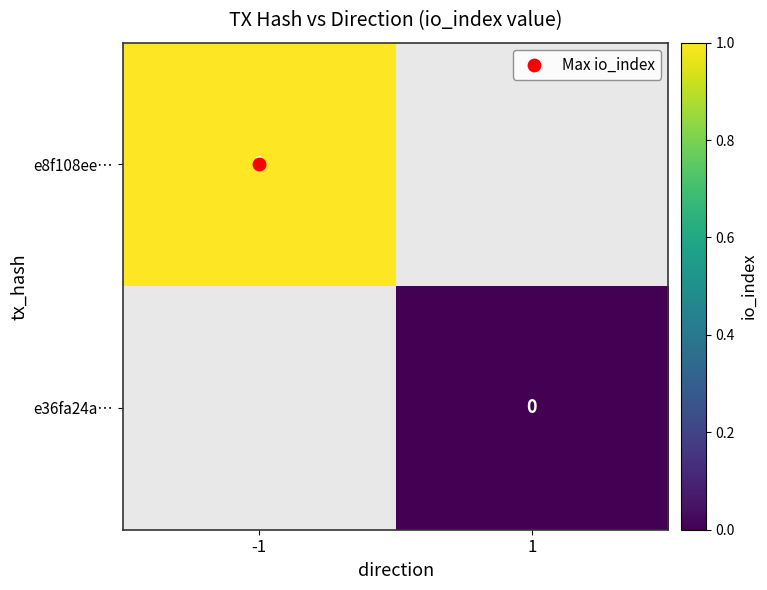

Which series has the largest range (max minus min)?

e8f108ee…